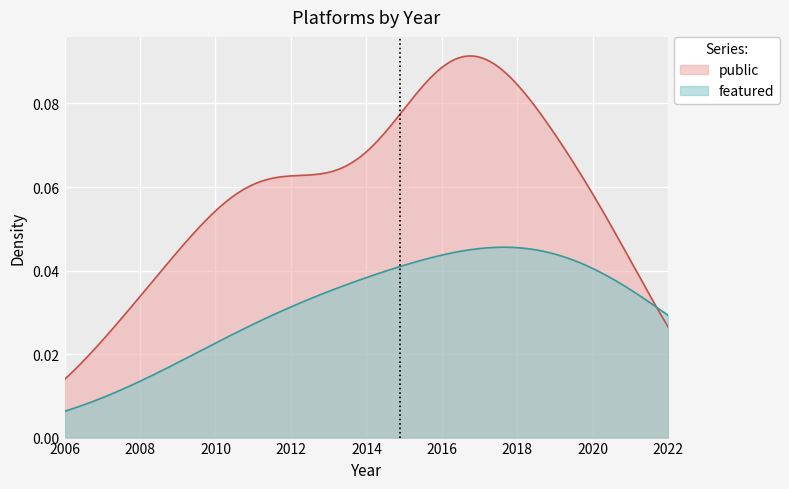

What are all the series names shown in the legend?

public, featured